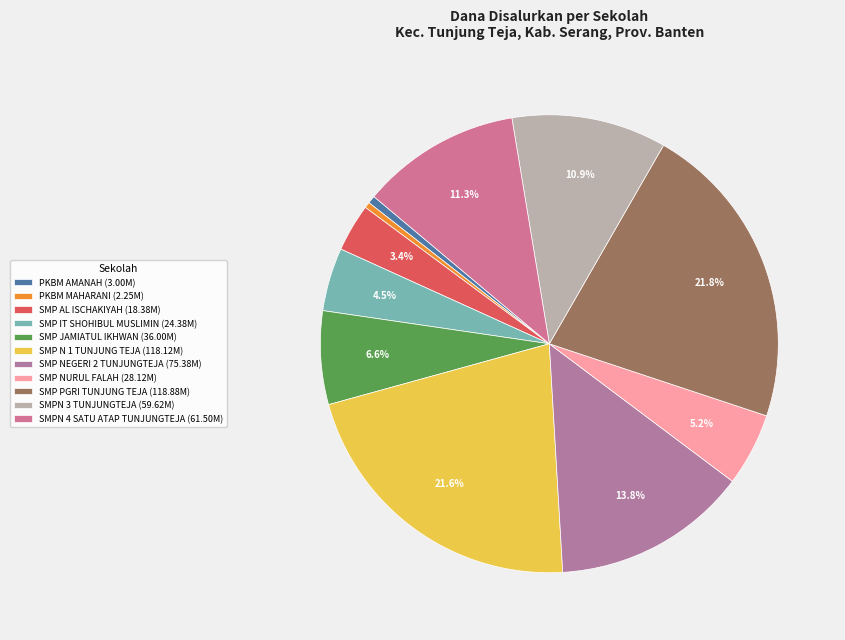

Which slice is the largest?

SMP PGRI TUNJUNG TEJA